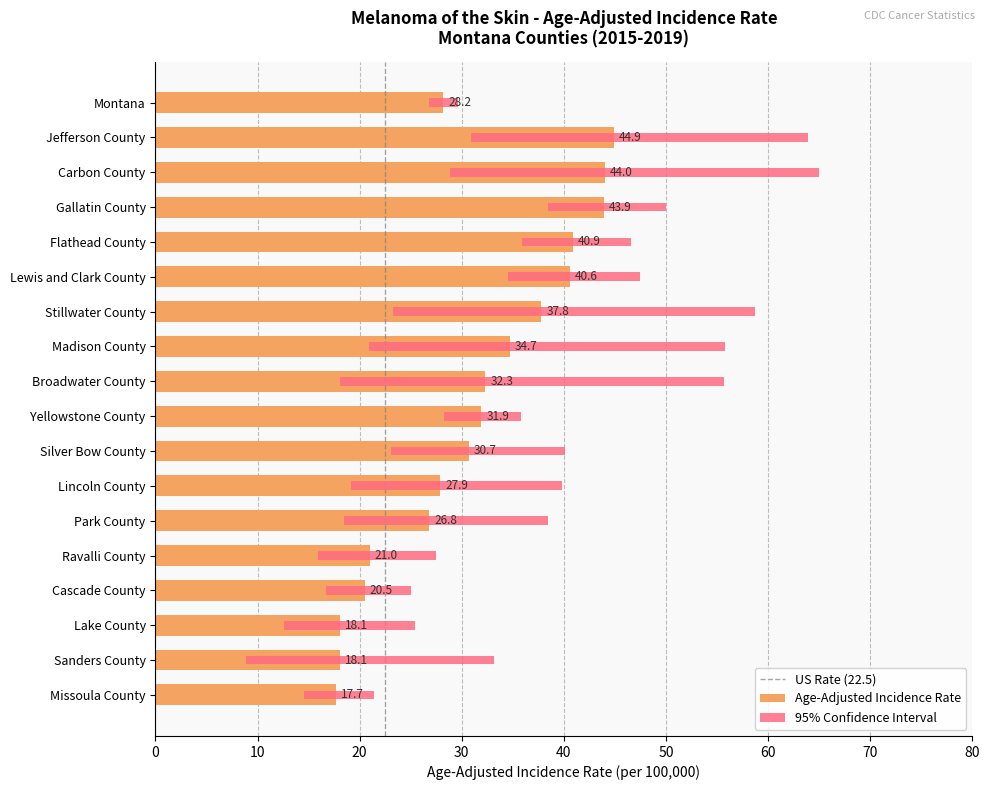

Which series changed the most between Gallatin County and Ravalli County?

Age-Adjusted Incidence Rate